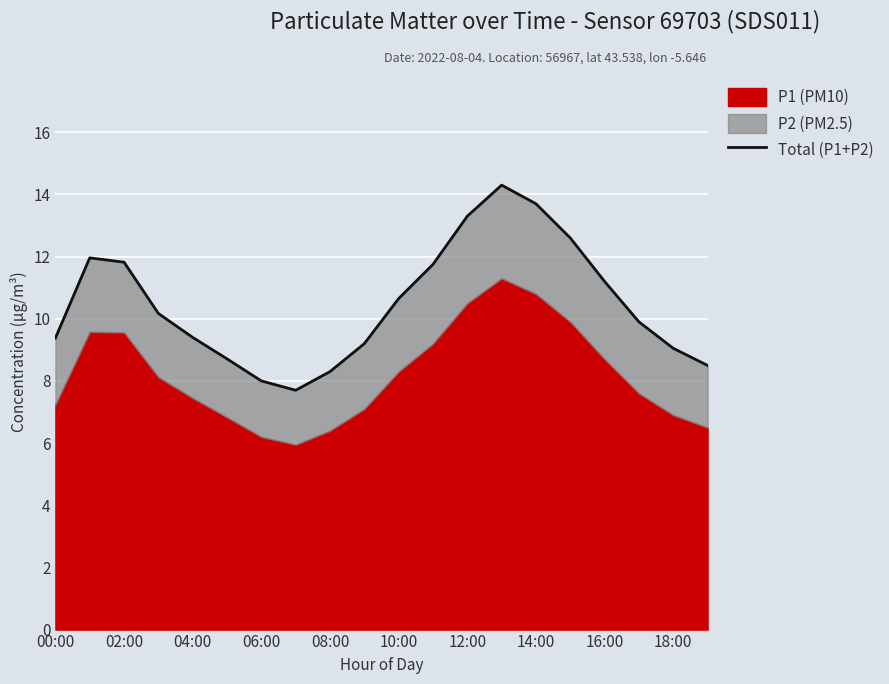

How many lines are shown in the chart?

1